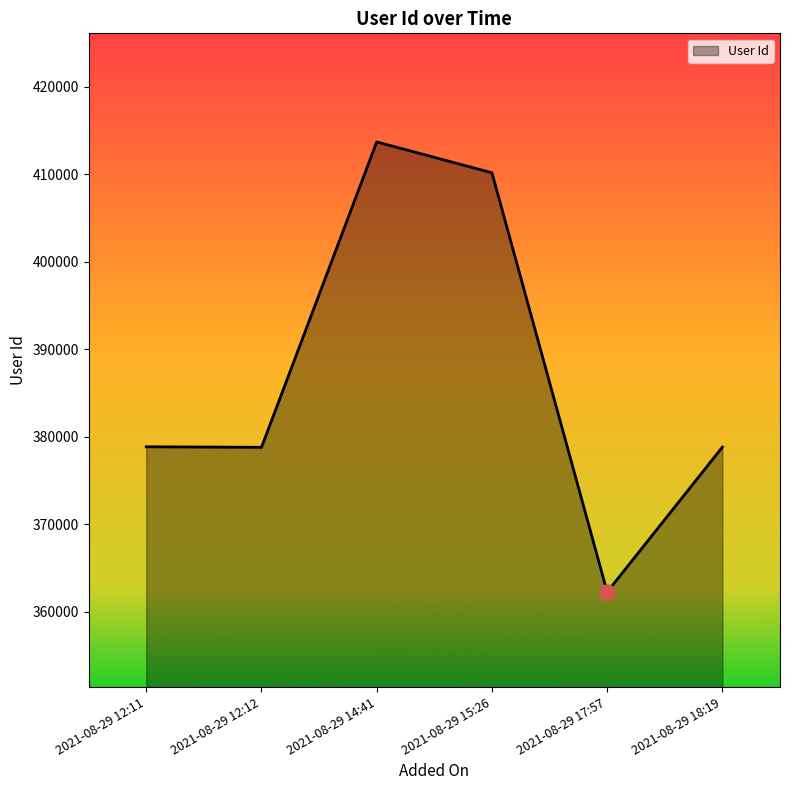

What is the change in value from 2021-08-29 17:57 to 2021-08-29 18:19?

+16560